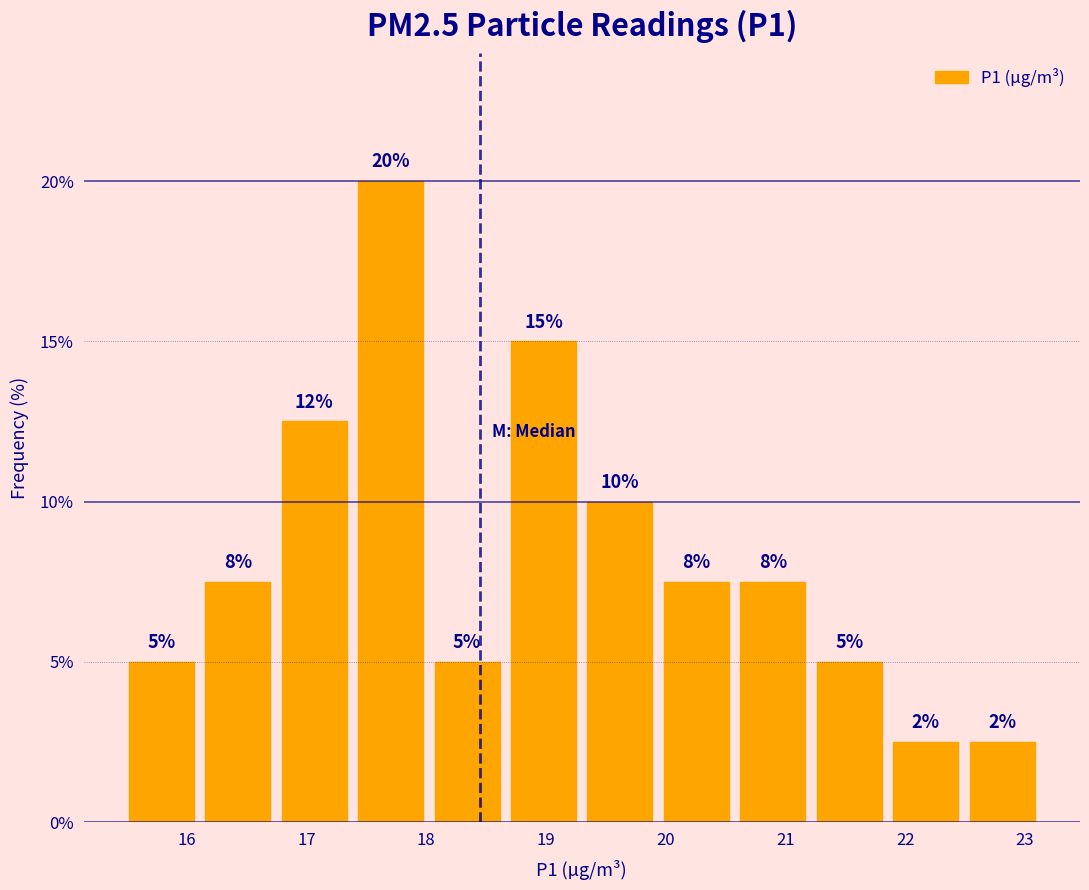

Over which range of the x-axis is the bar tallest?

17.4 to 18.0